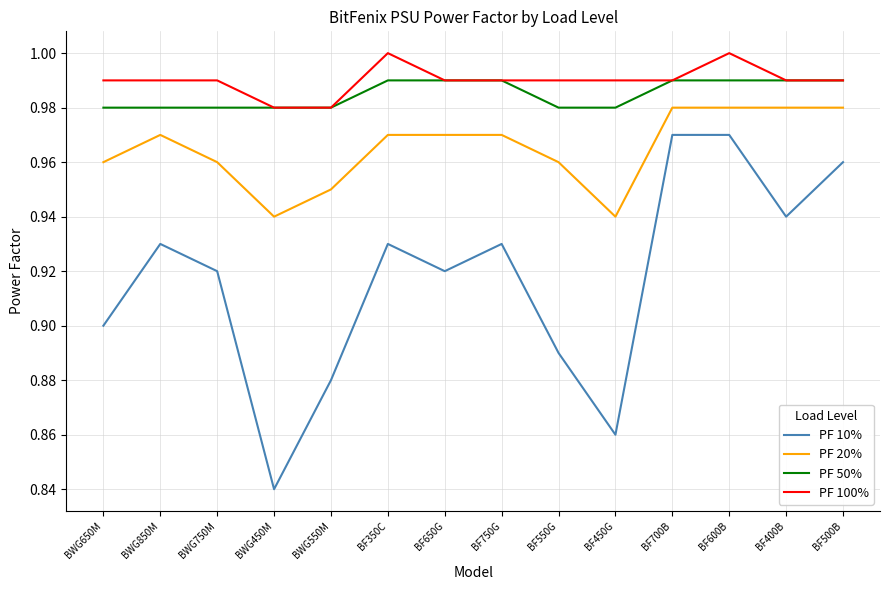

At which category does the chart reach its minimum across all series?

BWG450M